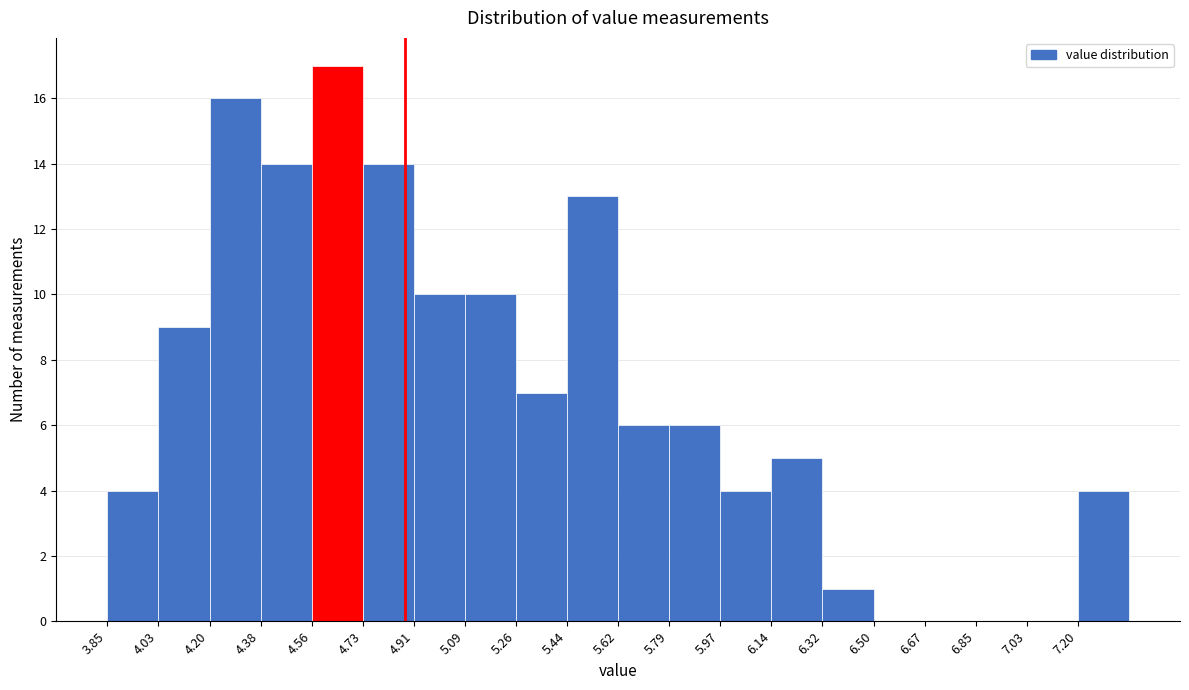

Over which range of the x-axis is the bar tallest?

4.56 to 4.74